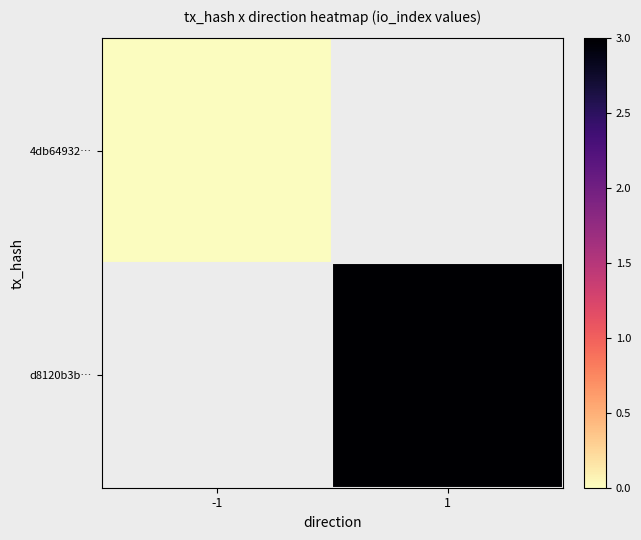

At which label does 4db64932… reach its minimum?

-1